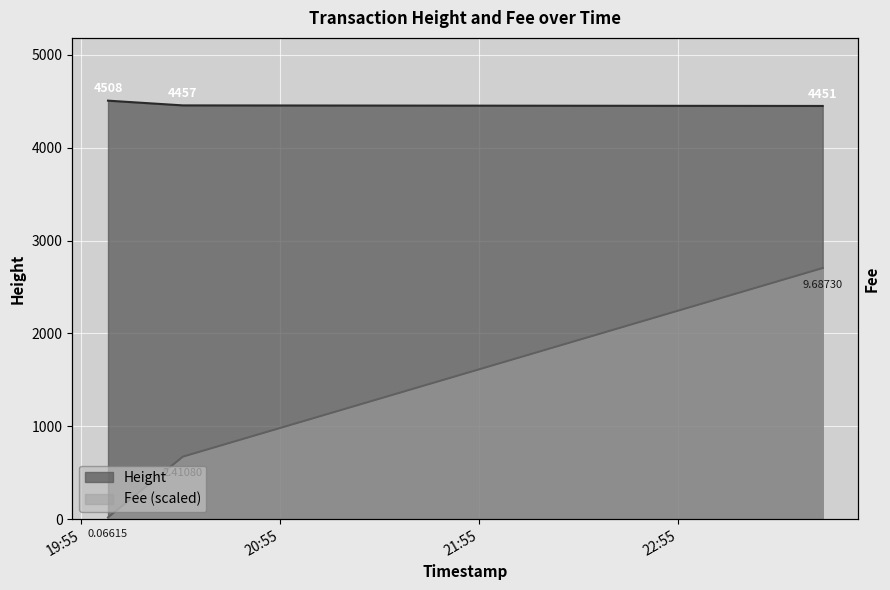

Is it true that Fee equals 3571.6 at 2019-01-22 23:38:38?

False